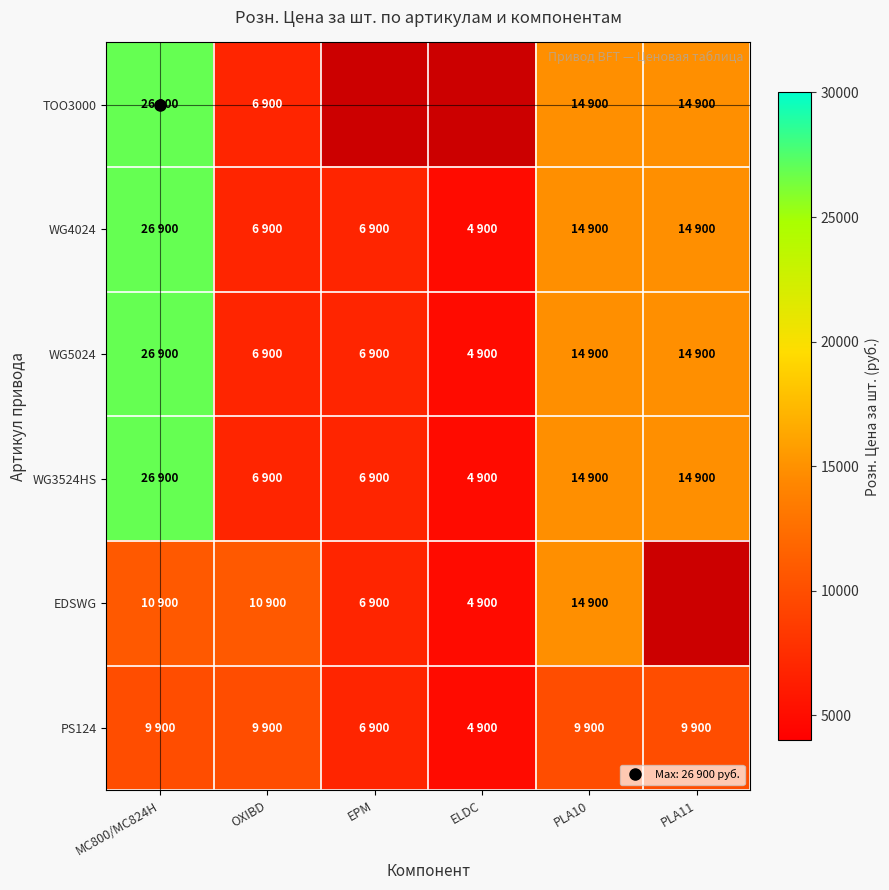

How many data points in PS124 are less than 9900?

2